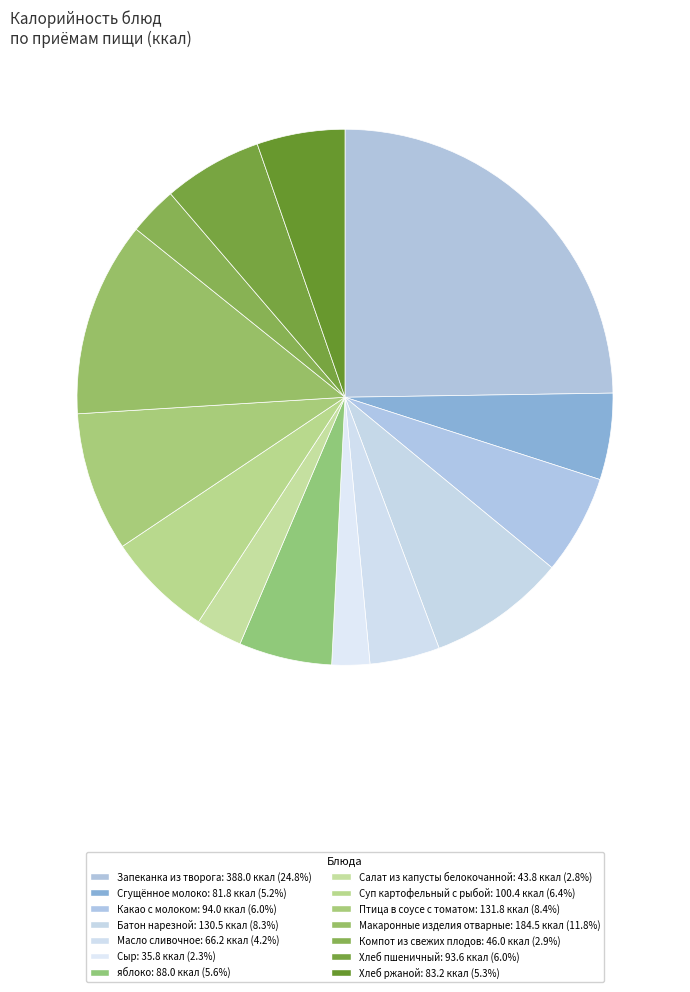

Does any single category account for the majority?

No